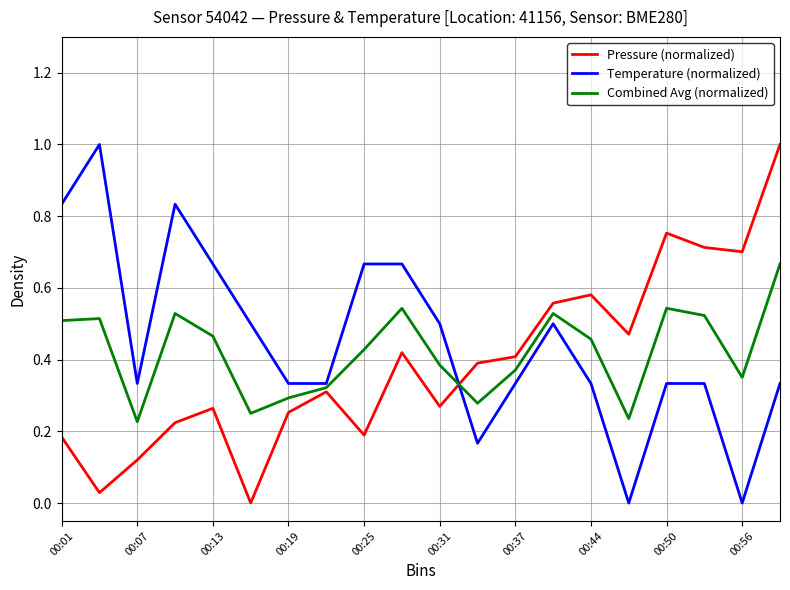

How many interior local peaks does the Pressure (normalized) series have?

5